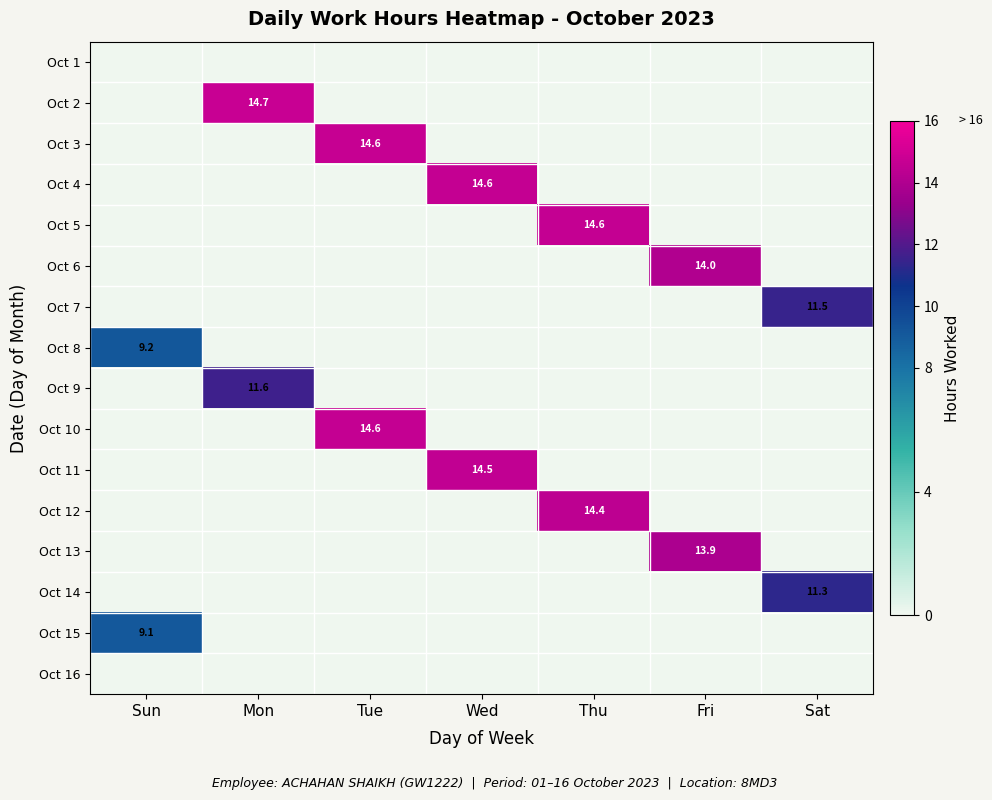

At which category is the sum across all series the highest?

Tue